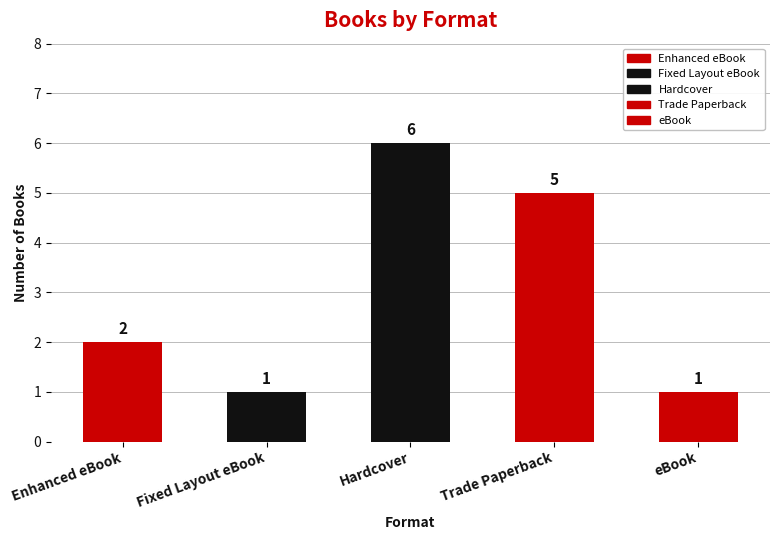

Which has a higher value, Hardcover or Trade Paperback?

Hardcover